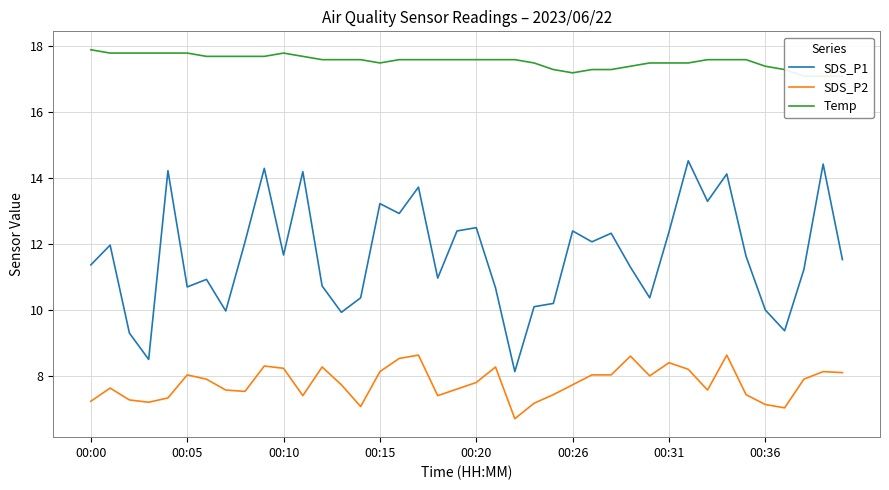

Which series has the widest spread of values?

SDS_P1